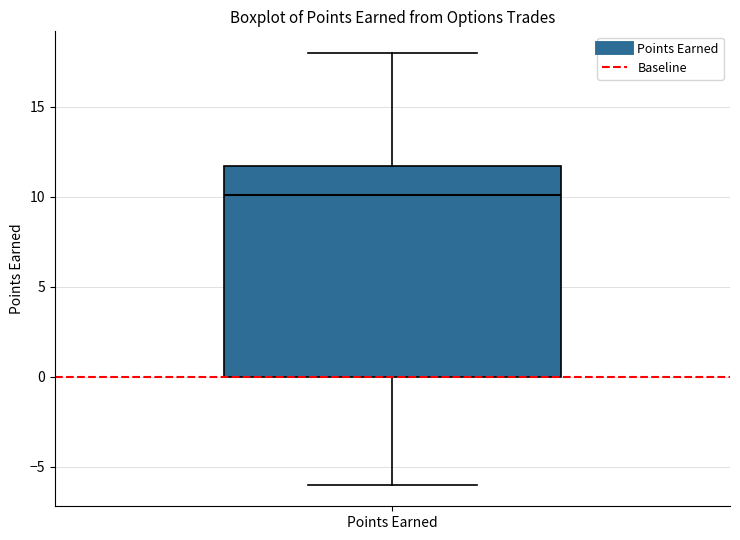

Where is the upper edge of the box for Points Earned on the y-axis? The values are not printed on the chart, so give them approximately, as read against the axis.

11.5